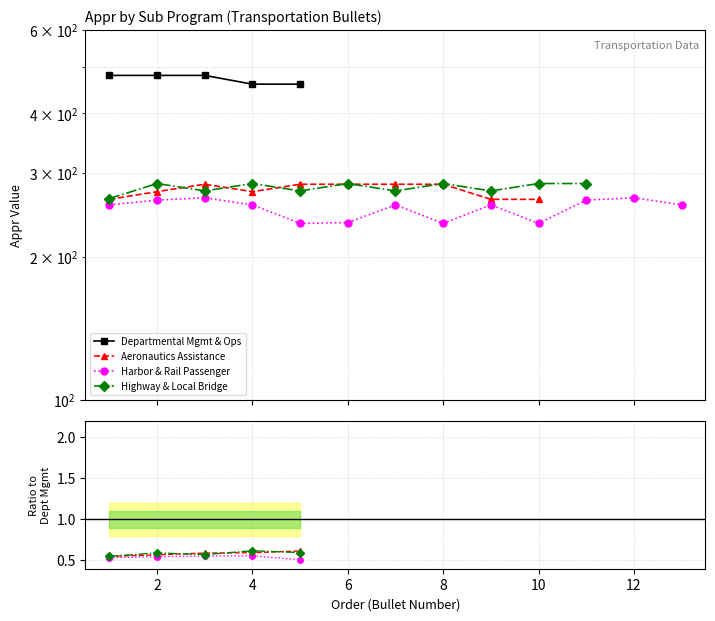

Does the chart have visible grid lines?

Yes